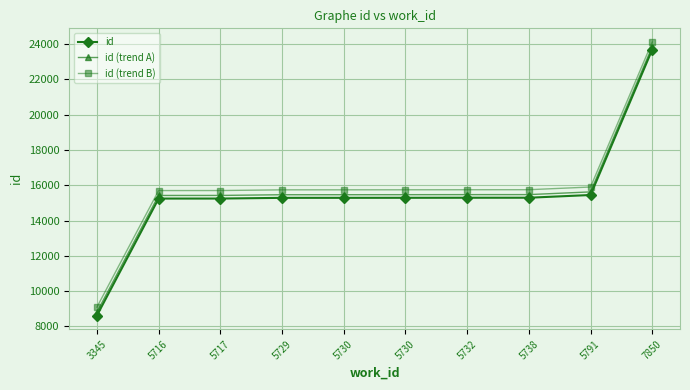

At which label is id (trend A) closest to 16329?

5791